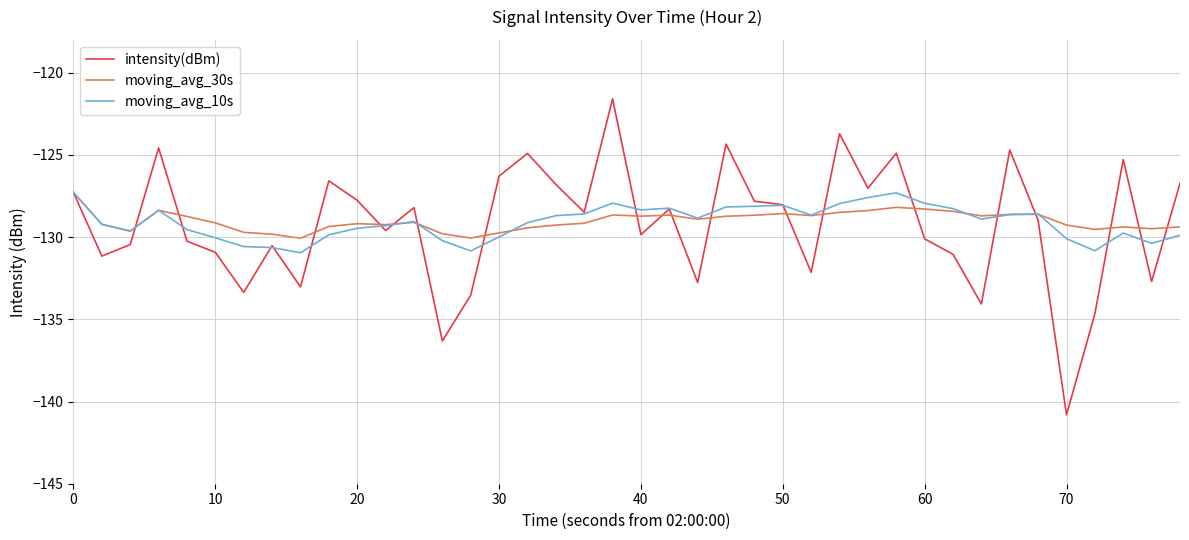

Which series has the largest range (max minus min)?

intensity(dBm)